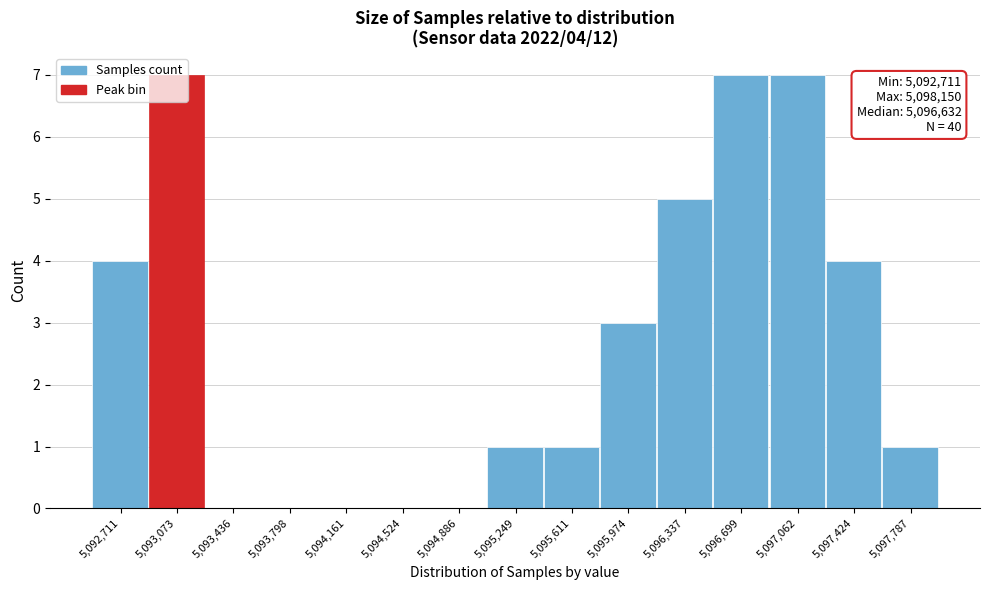

What is the sum of all values?

40